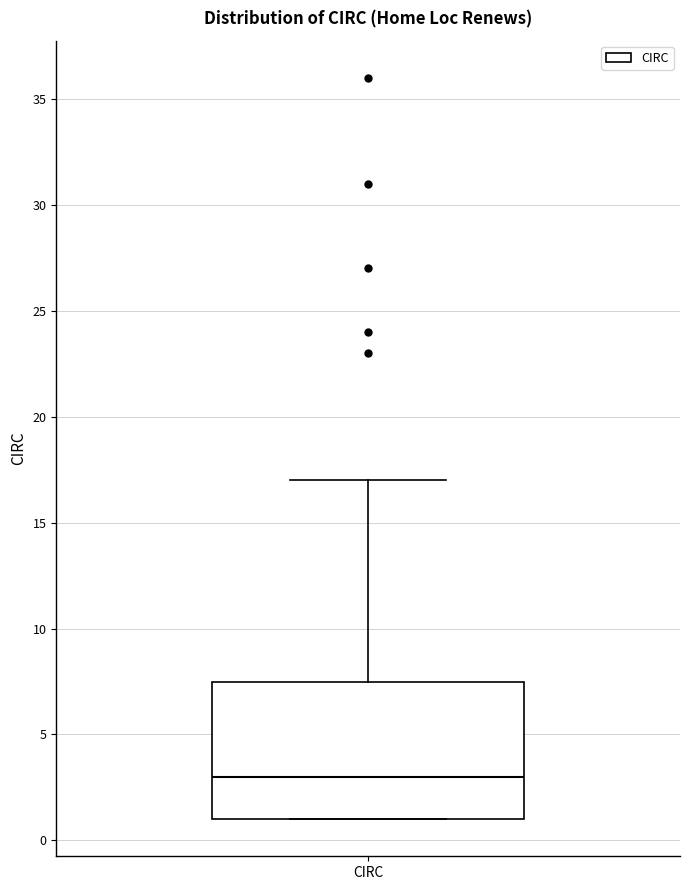

Transcribe this box plot: give where the median line is, the range the box spans, and where the two whiskers end, as read against the y-axis. The values are not printed on the chart, so give them approximately, as read against the axis.

median 3.0, box 1.0 to 7.5, whiskers 1.0 to 17.0